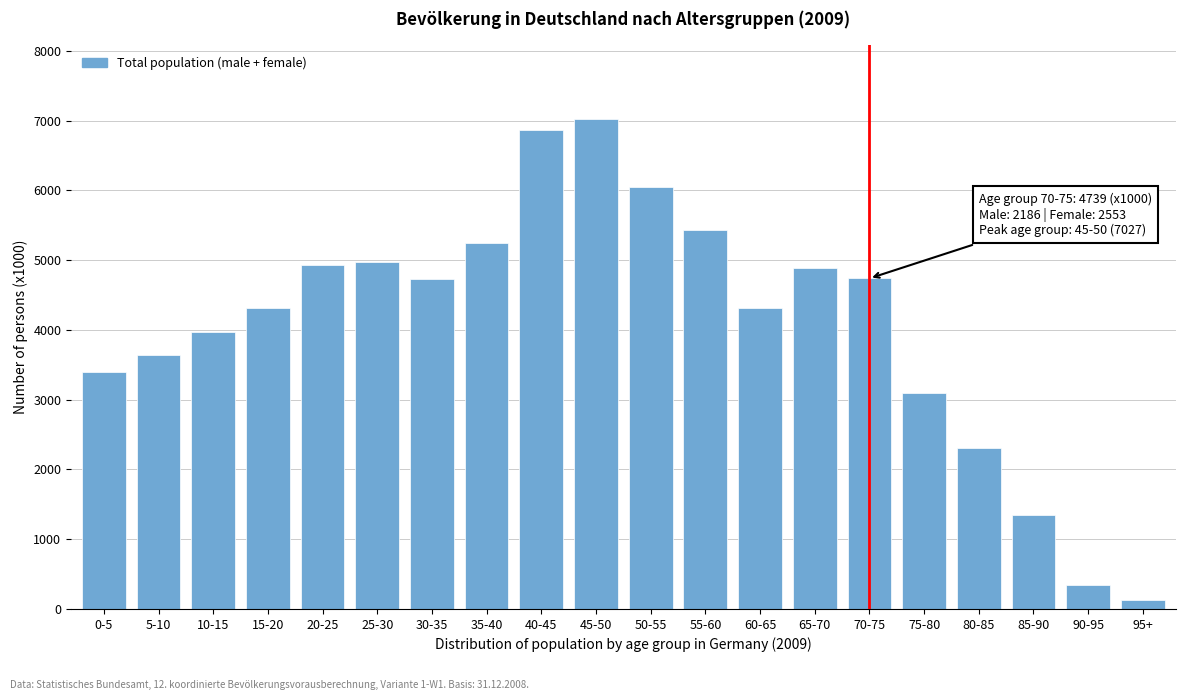

What is the ratio of the value at 25-30 to the value at 40-45?

0.7